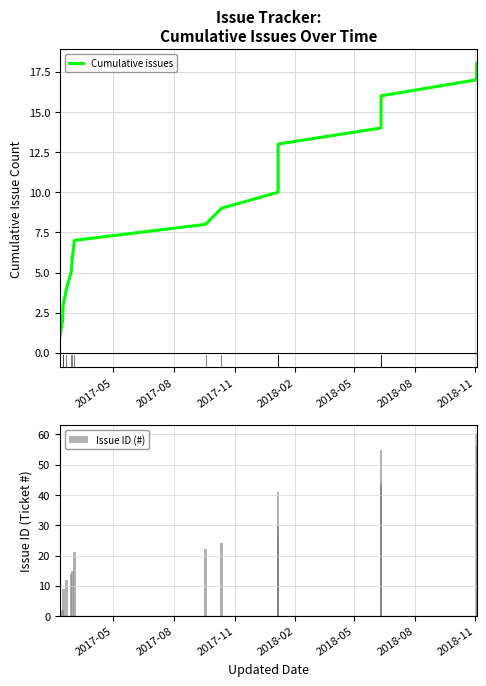

What is the value of the Issue ID (#) bar at the 15th from the left?

44